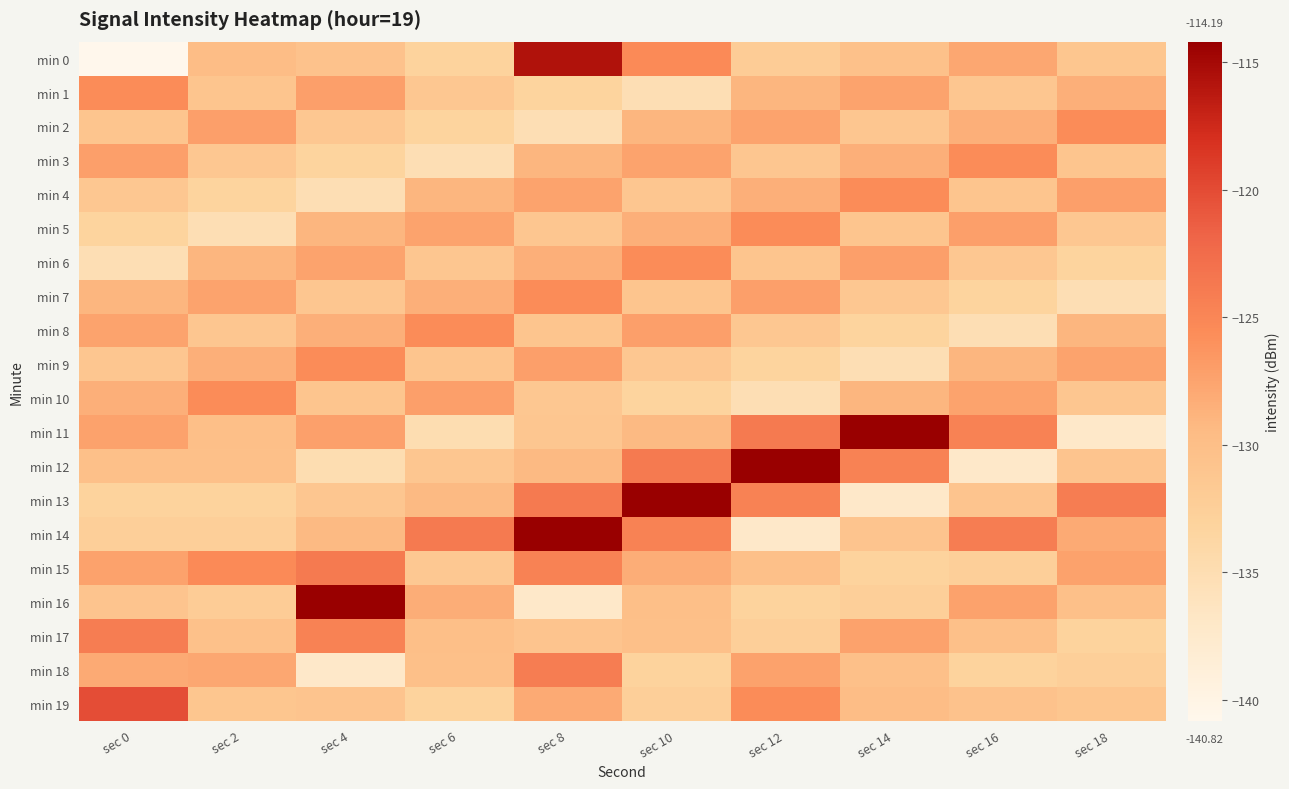

Reading right to left, extract all data points from this chart.

min 0: sec 18=-131.1	sec 16=-127.8	sec 14=-130.3	sec 12=-132.0	sec 10=-125.4	sec 8=-115.7	sec 6=-133.2	sec 4=-130.5	sec 2=-129.8	sec 0=-140.8
min 1: sec 18=-128.5	sec 16=-131.2	sec 14=-127.5	sec 12=-129.0	sec 10=-135.3	sec 8=-133.2	sec 6=-131.3	sec 4=-127.2	sec 2=-131.0	sec 0=-125.6
min 2: sec 18=-125.6	sec 16=-128.5	sec 14=-131.2	sec 12=-127.5	sec 10=-129.0	sec 8=-135.3	sec 6=-133.2	sec 4=-131.3	sec 2=-127.2	sec 0=-131.0
min 3: sec 18=-131.0	sec 16=-125.6	sec 14=-128.5	sec 12=-131.2	sec 10=-127.5	sec 8=-129.0	sec 6=-135.3	sec 4=-133.2	sec 2=-131.3	sec 0=-127.2
min 4: sec 18=-127.2	sec 16=-131.0	sec 14=-125.6	sec 12=-128.5	sec 10=-131.2	sec 8=-127.5	sec 6=-129.0	sec 4=-135.3	sec 2=-133.2	sec 0=-131.3
min 5: sec 18=-131.3	sec 16=-127.2	sec 14=-131.0	sec 12=-125.6	sec 10=-128.5	sec 8=-131.2	sec 6=-127.5	sec 4=-129.0	sec 2=-135.3	sec 0=-133.2
min 6: sec 18=-133.2	sec 16=-131.3	sec 14=-127.2	sec 12=-131.0	sec 10=-125.6	sec 8=-128.5	sec 6=-131.2	sec 4=-127.5	sec 2=-129.0	sec 0=-135.3
min 7: sec 18=-135.3	sec 16=-133.2	sec 14=-131.3	sec 12=-127.2	sec 10=-131.0	sec 8=-125.6	sec 6=-128.5	sec 4=-131.2	sec 2=-127.5	sec 0=-129.0
min 8: sec 18=-129.0	sec 16=-135.3	sec 14=-133.2	sec 12=-131.3	sec 10=-127.2	sec 8=-131.0	sec 6=-125.6	sec 4=-128.5	sec 2=-131.2	sec 0=-127.5
min 9: sec 18=-127.5	sec 16=-129.0	sec 14=-135.3	sec 12=-133.2	sec 10=-131.3	sec 8=-127.2	sec 6=-131.0	sec 4=-125.6	sec 2=-128.5	sec 0=-131.2
min 10: sec 18=-131.2	sec 16=-127.5	sec 14=-129.0	sec 12=-135.3	sec 10=-133.2	sec 8=-131.3	sec 6=-127.2	sec 4=-131.0	sec 2=-125.6	sec 0=-128.5
min 11: sec 18=-137.1	sec 16=-124.7	sec 14=-114.2	sec 12=-123.8	sec 10=-129.4	sec 8=-131.2	sec 6=-134.9	sec 4=-127.3	sec 2=-130.0	sec 0=-127.3
min 12: sec 18=-130.9	sec 16=-137.1	sec 14=-124.7	sec 12=-114.2	sec 10=-123.8	sec 8=-129.4	sec 6=-131.2	sec 4=-134.9	sec 2=-130.3	sec 0=-130.3
min 13: sec 18=-124.2	sec 16=-130.9	sec 14=-137.1	sec 12=-124.7	sec 10=-114.2	sec 8=-123.8	sec 6=-129.4	sec 4=-131.2	sec 2=-133.1	sec 0=-133.1
min 14: sec 18=-128.1	sec 16=-124.2	sec 14=-130.9	sec 12=-137.1	sec 10=-124.7	sec 8=-114.2	sec 6=-123.8	sec 4=-129.4	sec 2=-132.6	sec 0=-132.6
min 15: sec 18=-127.3	sec 16=-132.6	sec 14=-133.1	sec 12=-130.3	sec 10=-128.3	sec 8=-124.7	sec 6=-131.6	sec 4=-123.8	sec 2=-125.4	sec 0=-127.3
min 16: sec 18=-130.3	sec 16=-127.3	sec 14=-132.6	sec 12=-133.1	sec 10=-130.0	sec 8=-137.1	sec 6=-128.3	sec 4=-114.2	sec 2=-132.0	sec 0=-130.9
min 17: sec 18=-133.1	sec 16=-130.3	sec 14=-127.3	sec 12=-132.6	sec 10=-130.3	sec 8=-130.9	sec 6=-130.0	sec 4=-124.7	sec 2=-130.3	sec 0=-124.2
min 18: sec 18=-132.6	sec 16=-133.1	sec 14=-130.3	sec 12=-127.3	sec 10=-133.1	sec 8=-124.2	sec 6=-130.3	sec 4=-137.1	sec 2=-127.8	sec 0=-128.1
min 19: sec 18=-131.1	sec 16=-130.5	sec 14=-129.8	sec 12=-125.6	sec 10=-132.6	sec 8=-128.1	sec 6=-133.1	sec 4=-130.9	sec 2=-131.1	sec 0=-120.1